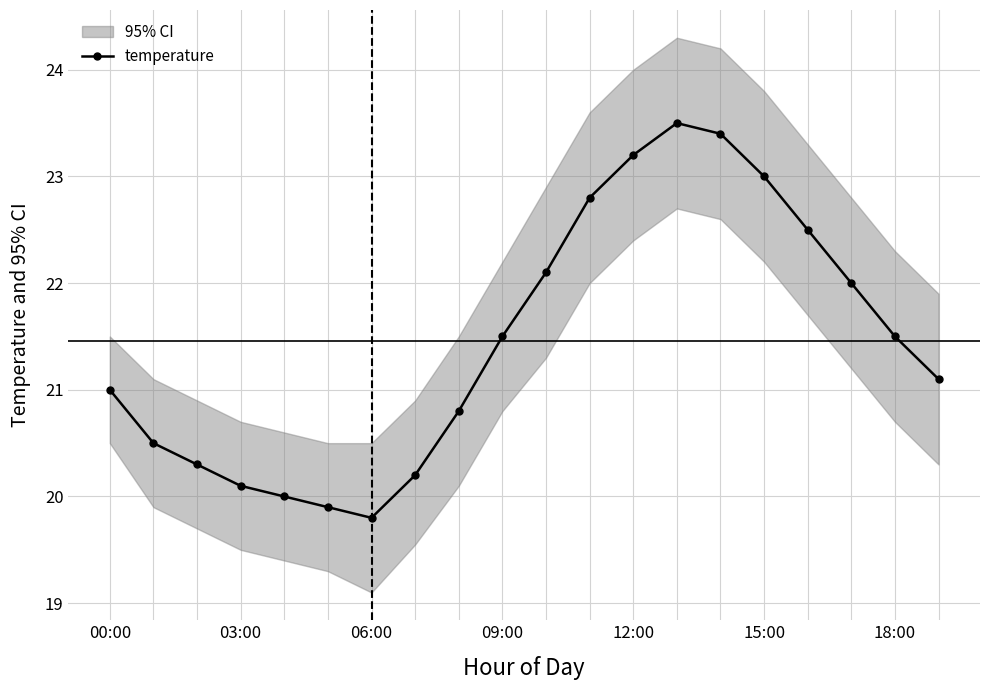

Is it true that the value at 9 is 21.5?

True